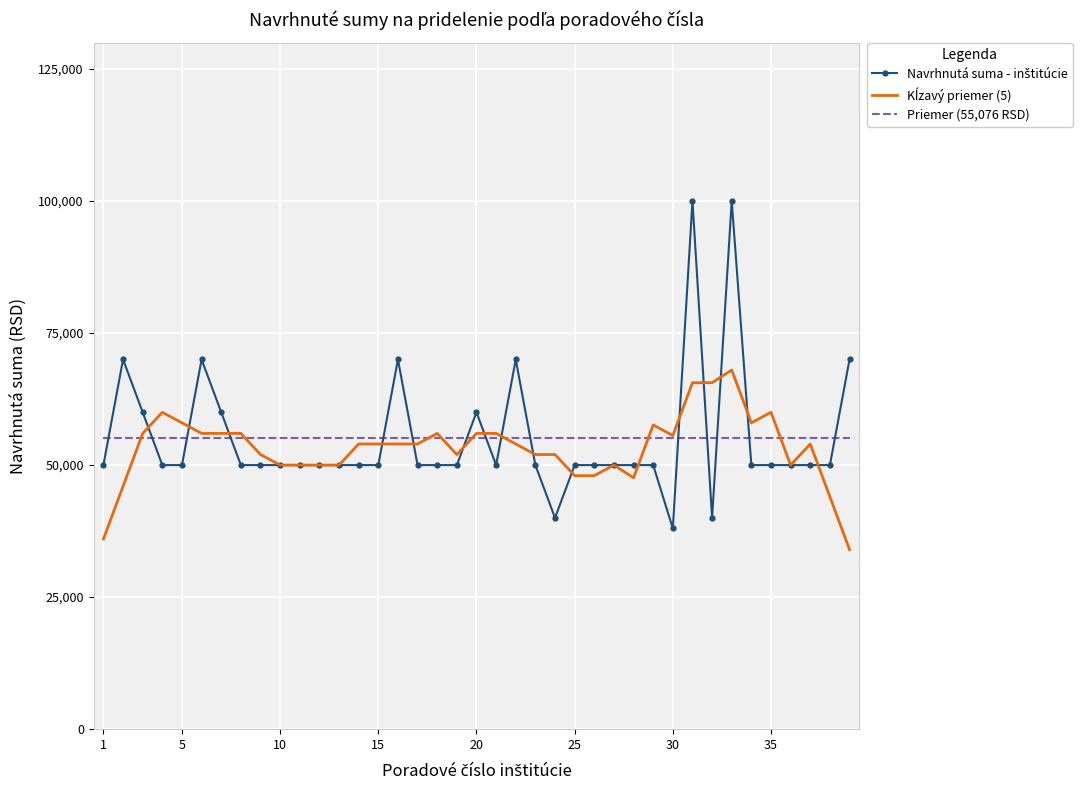

What is the maximum value shown in the chart?

100000.0